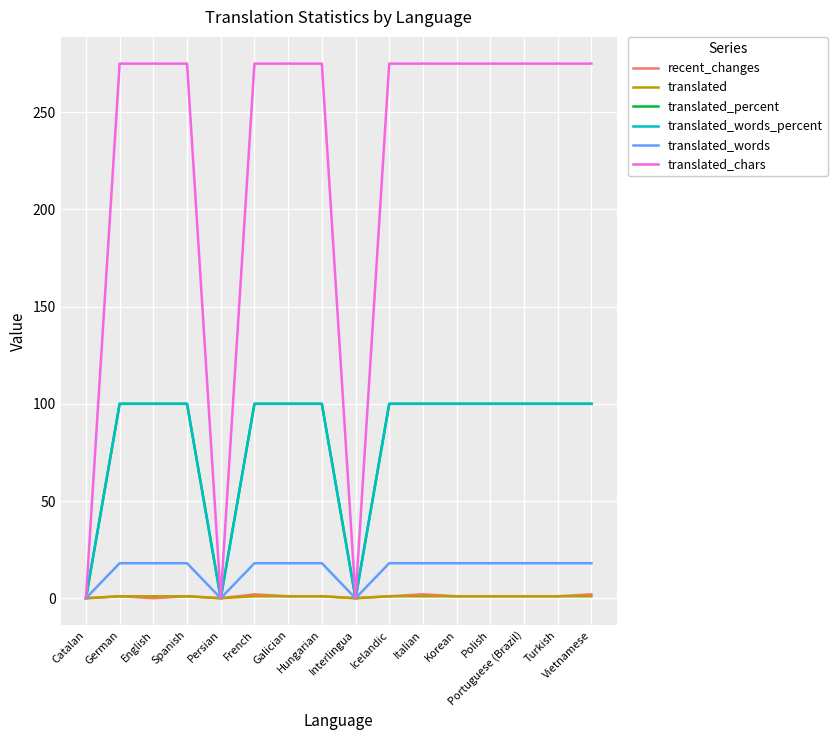

The translated_words_percent series shows 0 at Interlingua. True or false?

True